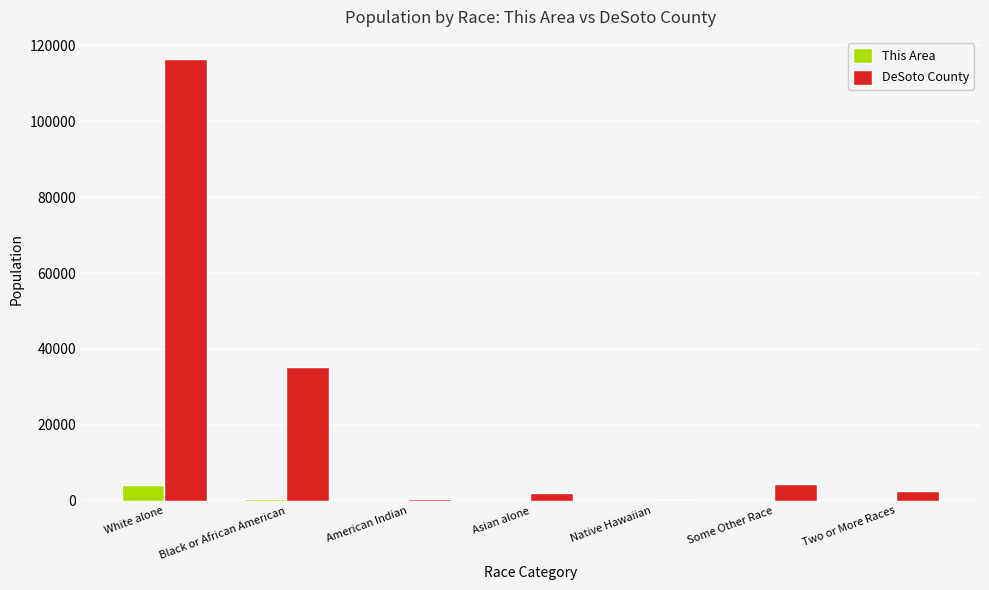

True or false: This Area has a value of 4080 at White alone.

True